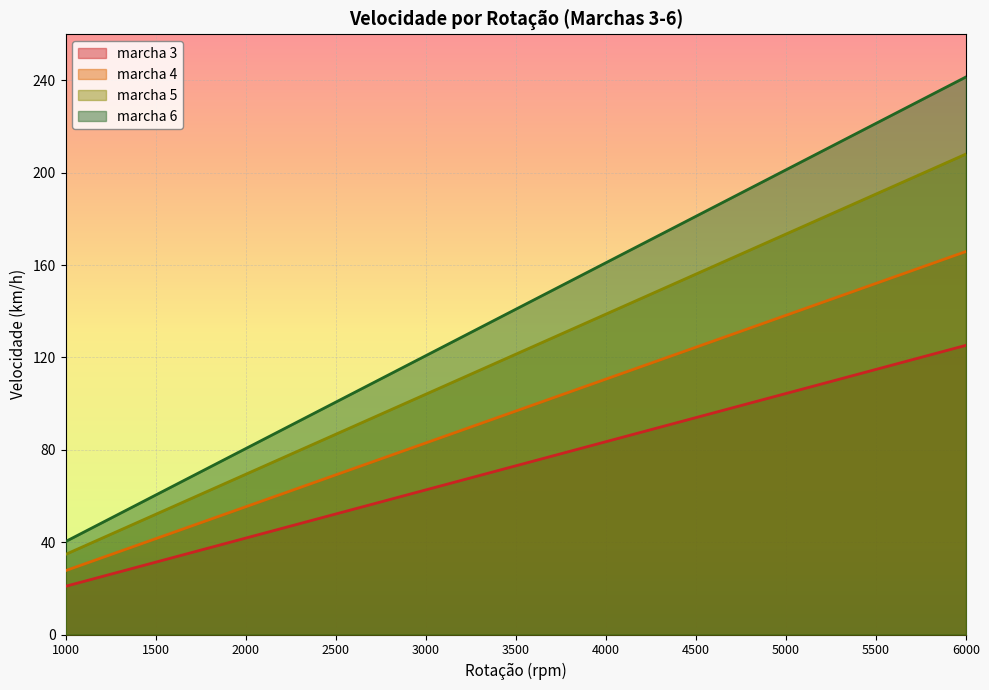

True or false: marcha 4 and marcha 5 cross at least once.

False